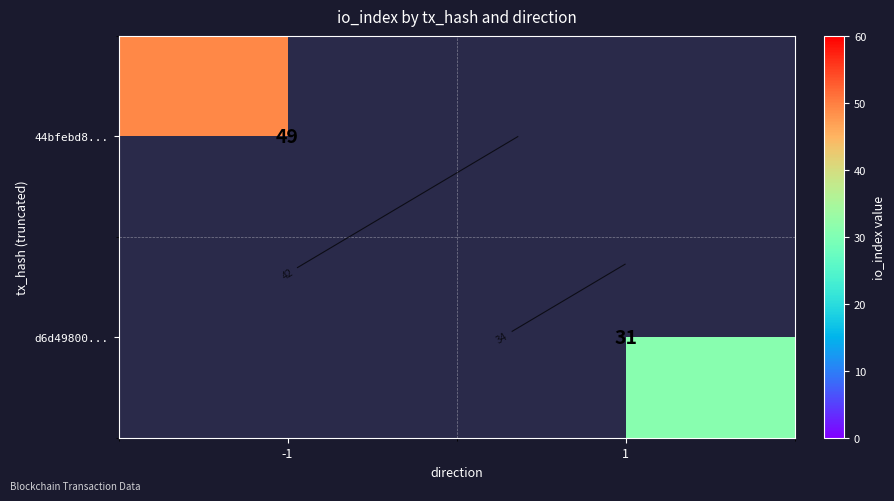

List the series in order of their overall mean, highest first.

44bfebd8..., d6d49800...